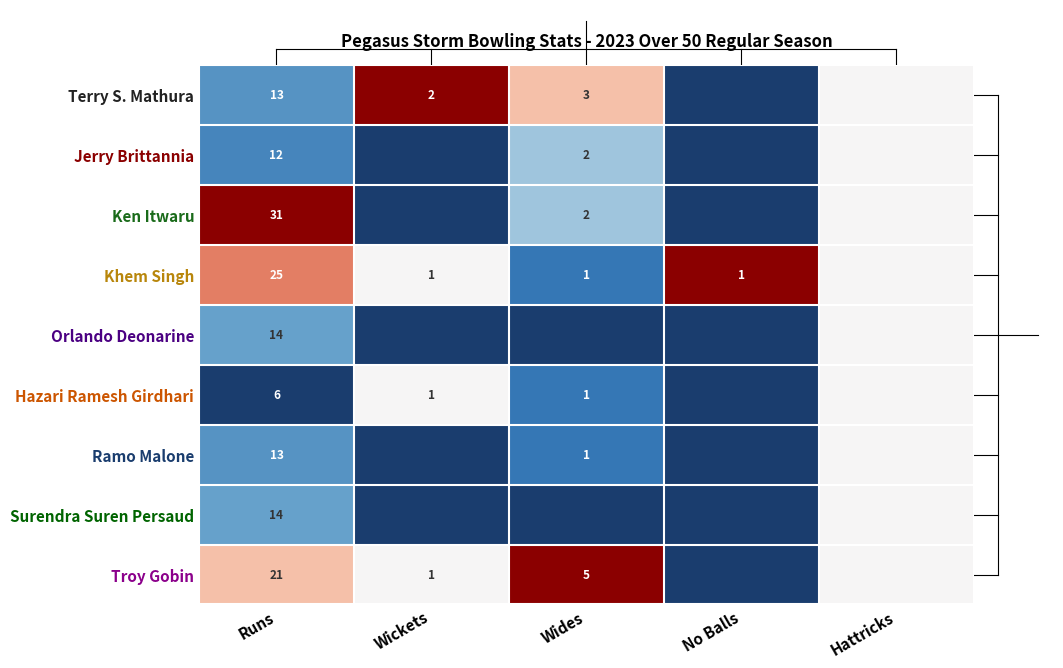

What is the spread (max minus min) of values at Runs?

25.0